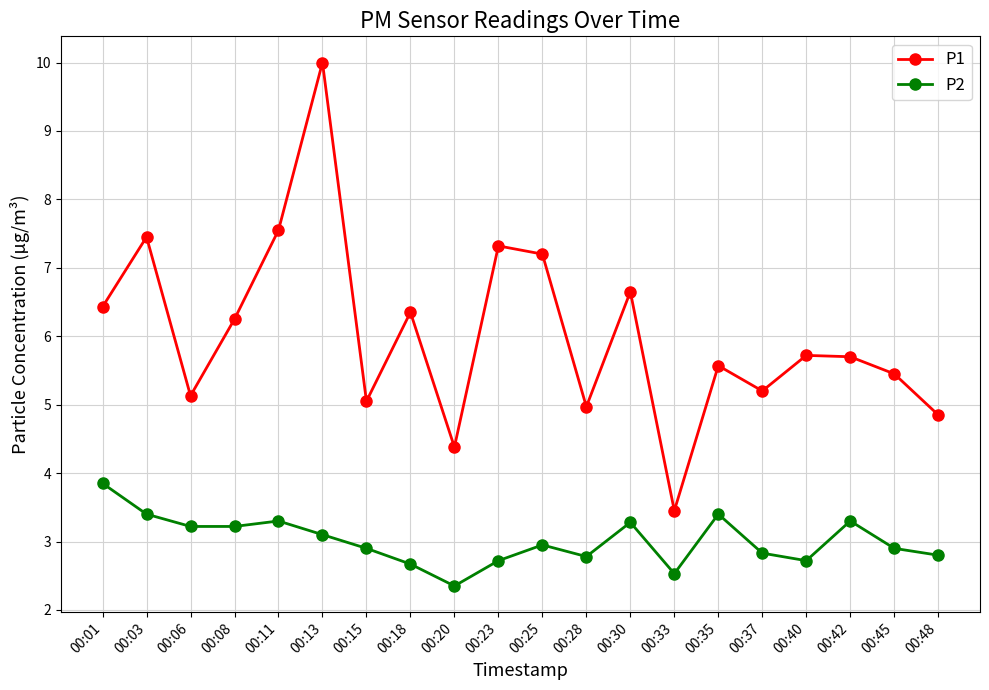

What is the value of the P2 point at the 20th from the left?

2.8